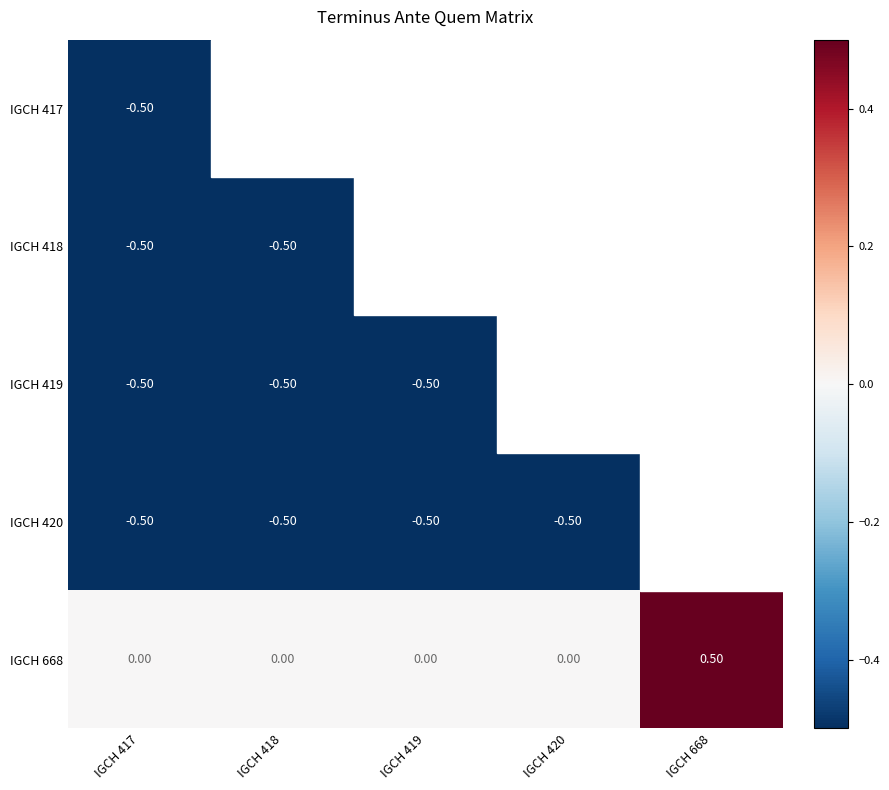

Is the value of IGCH 418 at IGCH 417 greater than the value of IGCH 668 at IGCH 420?

No